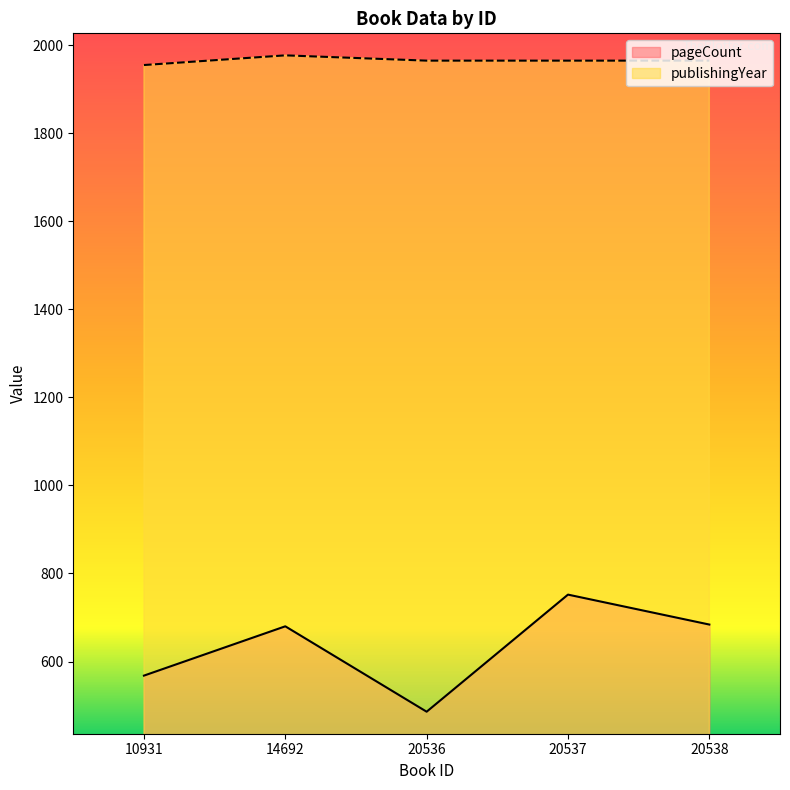

Reading left to right, what are all the values shown in this chart?

pageCount: 10931=568	14692=680	20536=486	20537=752	20538=684
publishingYear: 10931=1955	14692=1977	20536=1965	20537=1965	20538=1965